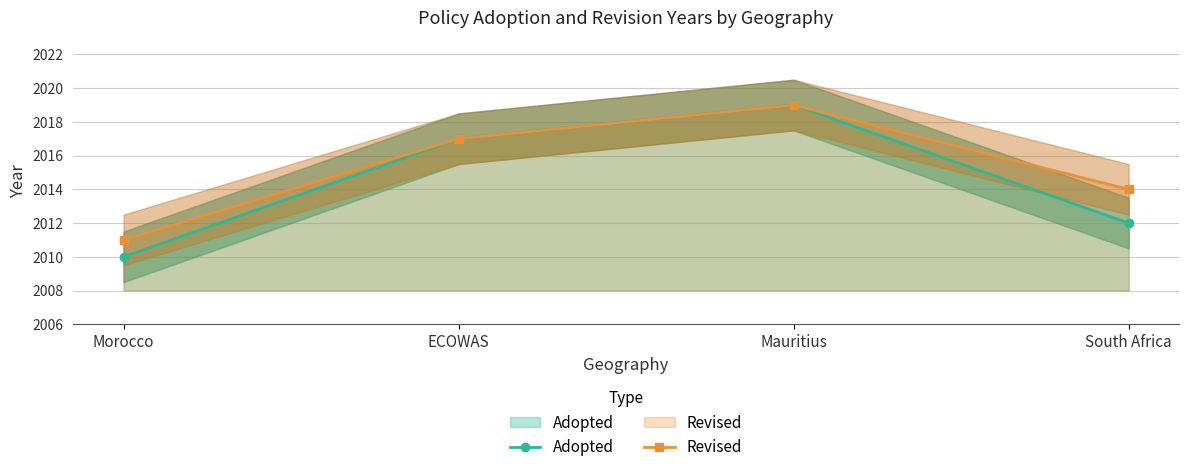

How many lines are shown in the chart?

2